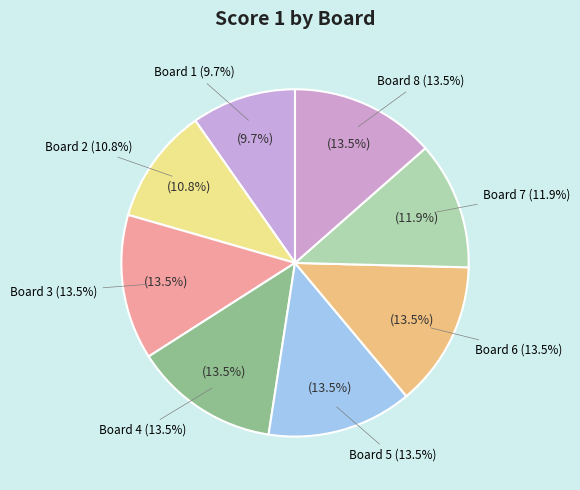

What percentage is the Board 7 slice, to the nearest percent?

12%